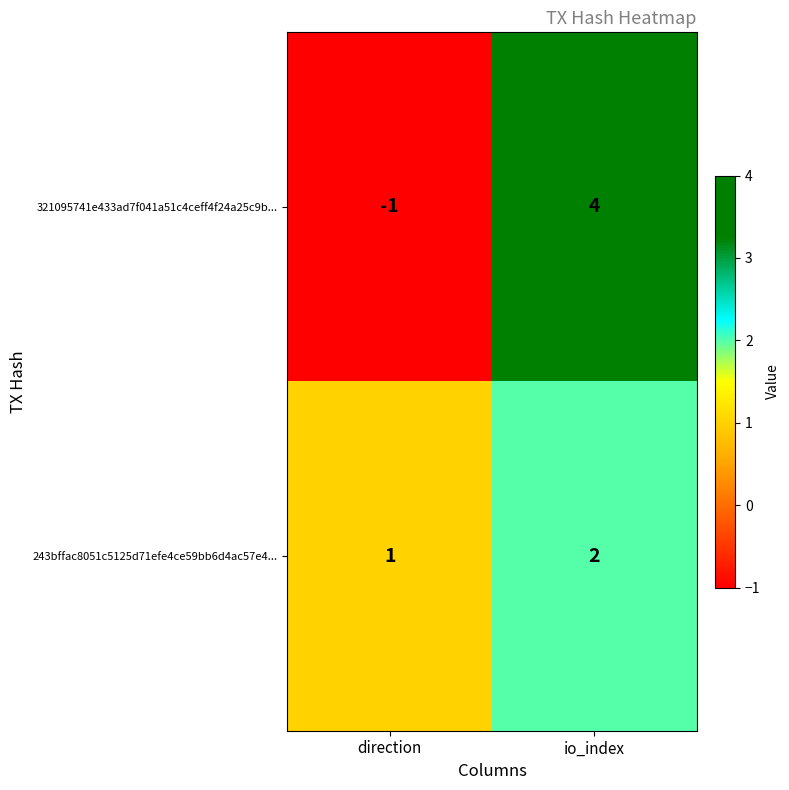

How many values in the 243bffac8051c5125d71efe4ce59bb6d4ac57e4... series are below 2?

1